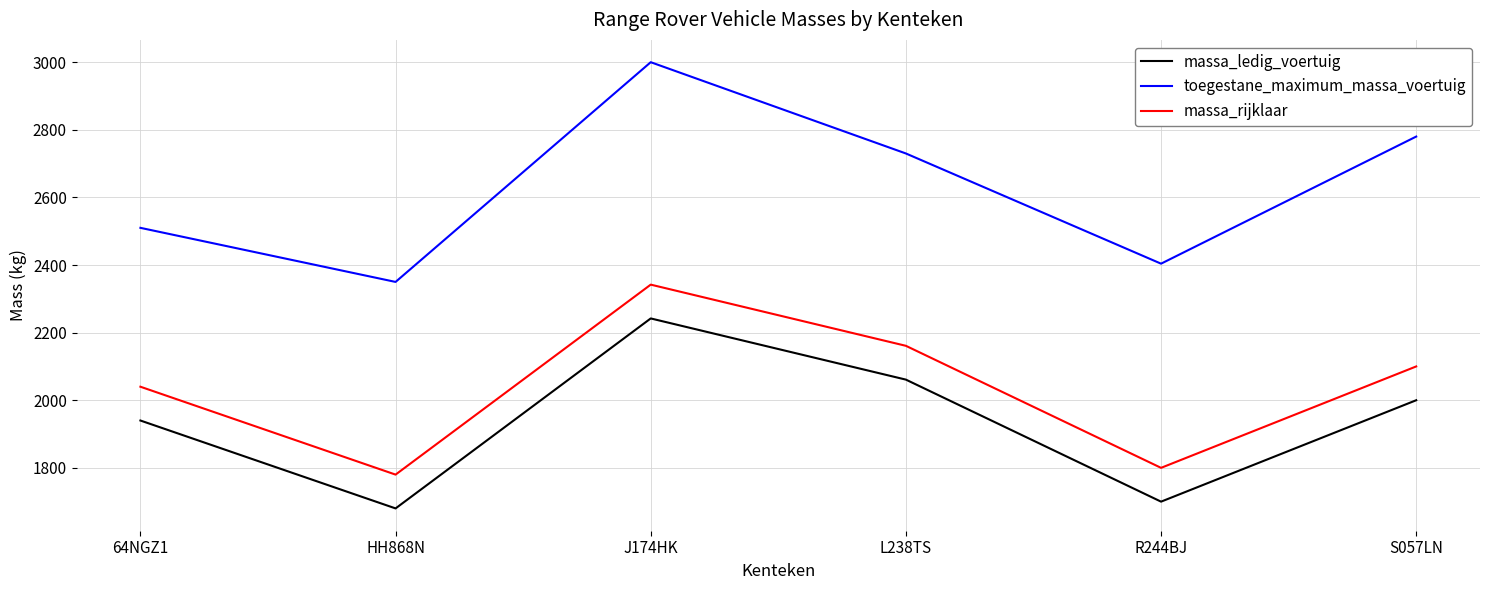

Which series changed the most between R244BJ and S057LN?

toegestane_maximum_massa_voertuig